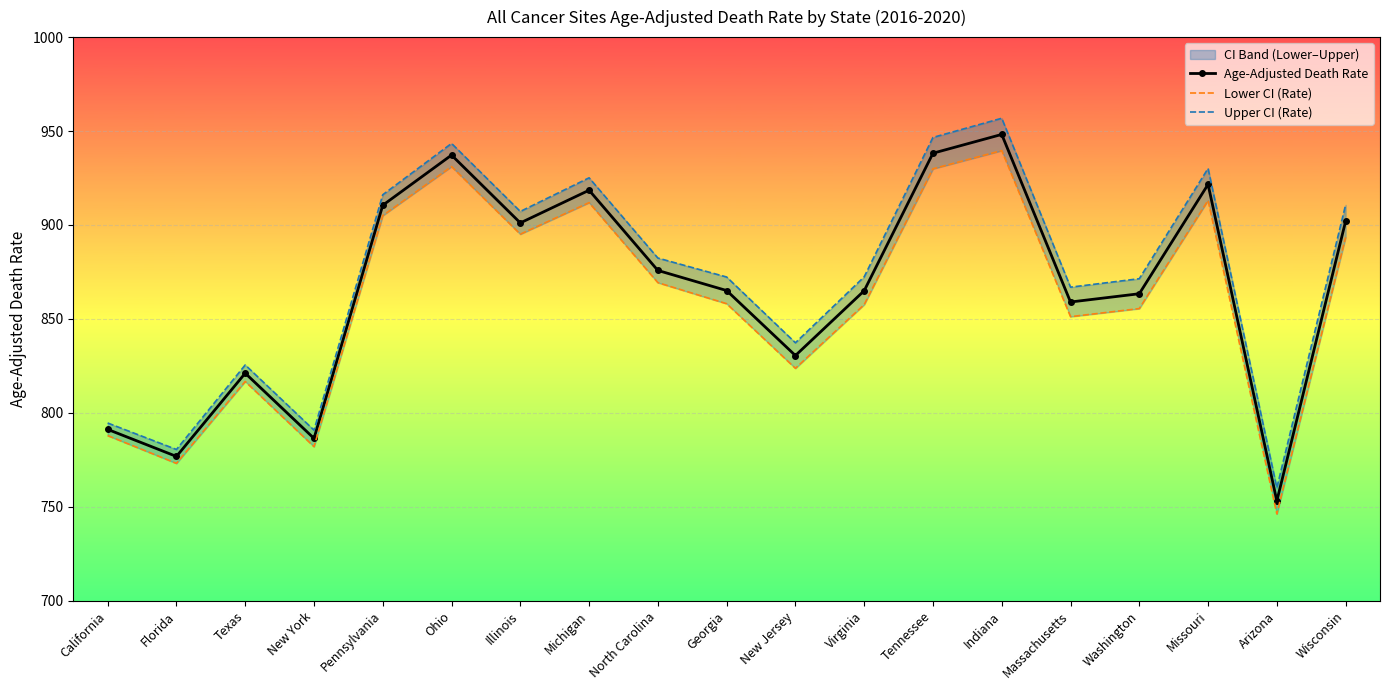

Reading left to right, list all the values displayed in this chart.

Age-Adjusted Death Rate: 791.2	776.8	821.1	786.4	910.5	937.2	901.1	918.5	875.8	865.1	830.5	865.0	938.2	948.2	859.0	863.4	921.6	753.1	902.0
Lower CI (Rate): 787.9	773.1	816.7	782.0	905.0	931.1	895.1	911.9	869.3	858.1	823.7	857.6	929.9	939.6	851.2	855.5	913.1	746.2	893.4
Upper CI (Rate): 794.6	780.5	825.5	790.8	916.1	943.4	907.2	925.1	882.4	872.3	837.3	872.4	946.6	956.8	866.9	871.4	930.1	760.1	910.7